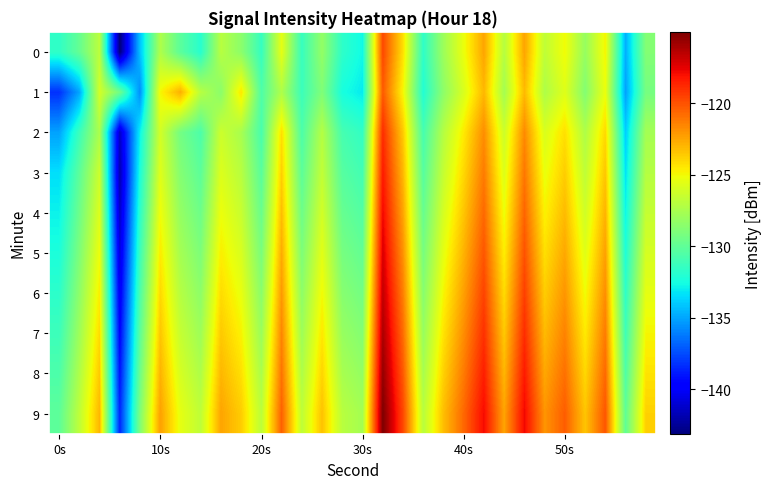

Reading right to left, transcribe all the data shown in this chart.

0: -128.8	-134.7	-124.8	-128.2	-125.0	-126.8	-122.5	-127.1	-122.5	-125.3	-127.9	-131.7	-124.2	-119.7	-132.7	-131.7	-128.2	-131.4	-125.4	-131.4	-128.5	-127.0	-131.9	-130.2	-127.3	-134.2	-143.1	-126.9	-129.9	-131.6
1: -129.2	-135.1	-125.2	-128.8	-125.7	-127.3	-123.1	-127.7	-123.0	-125.9	-128.4	-132.1	-124.9	-120.2	-133.1	-132.4	-128.9	-131.2	-127.3	-130.6	-124.4	-128.6	-127.0	-122.8	-125.0	-135.7	-129.4	-126.1	-135.0	-138.3
2: -127.7	-133.9	-124.0	-127.3	-124.2	-125.9	-121.7	-126.3	-121.8	-124.6	-127.1	-130.9	-123.6	-118.9	-131.6	-130.9	-127.1	-130.7	-124.2	-130.8	-127.6	-126.3	-130.7	-129.3	-126.1	-132.9	-141.3	-127.4	-131.2	-135.1
3: -127.1	-133.3	-123.4	-126.8	-123.7	-125.3	-121.1	-125.8	-121.2	-124.0	-126.6	-130.3	-123.0	-118.3	-131.0	-130.3	-126.7	-130.1	-123.8	-130.2	-127.0	-125.8	-130.1	-128.8	-125.7	-132.3	-141.9	-126.3	-130.1	-133.4
4: -126.6	-132.8	-122.9	-126.2	-123.1	-124.8	-120.6	-125.2	-120.7	-123.4	-126.0	-129.8	-122.4	-117.8	-130.4	-129.8	-126.1	-129.6	-123.2	-129.7	-126.4	-125.2	-129.6	-128.2	-125.1	-131.8	-141.3	-125.8	-129.6	-132.9
5: -126.0	-132.2	-122.3	-125.7	-122.6	-124.2	-120.0	-124.7	-120.1	-122.9	-125.4	-129.2	-121.9	-117.2	-129.9	-129.2	-125.6	-129.0	-122.7	-129.1	-125.9	-124.7	-129.0	-127.7	-124.6	-131.2	-140.8	-125.2	-129.0	-132.3
6: -125.4	-131.7	-121.8	-125.1	-122.0	-123.7	-119.4	-124.1	-119.6	-122.3	-124.9	-128.7	-121.3	-116.7	-129.3	-128.7	-125.0	-128.4	-122.1	-128.6	-125.3	-124.1	-128.4	-127.1	-124.0	-130.7	-140.2	-124.7	-128.4	-131.8
7: -124.9	-131.1	-121.2	-124.6	-121.4	-123.1	-118.9	-123.6	-119.0	-121.8	-124.3	-128.1	-120.8	-116.1	-128.8	-128.1	-124.4	-127.9	-121.6	-128.0	-124.8	-123.6	-127.9	-126.6	-123.4	-130.1	-139.7	-124.1	-127.9	-131.2
8: -124.3	-130.6	-120.7	-124.0	-120.9	-122.6	-118.3	-123.0	-118.4	-121.2	-123.8	-127.6	-120.2	-115.6	-128.2	-127.6	-123.9	-127.3	-121.0	-127.4	-124.2	-123.0	-127.3	-126.0	-122.9	-129.6	-139.1	-123.6	-127.3	-130.7
9: -123.8	-130.0	-120.1	-123.4	-120.3	-122.0	-117.8	-122.4	-117.9	-120.7	-123.2	-127.0	-119.7	-115.0	-127.7	-127.0	-123.3	-126.8	-120.4	-126.9	-123.7	-122.4	-126.8	-125.4	-122.3	-129.0	-138.6	-123.0	-126.8	-130.1